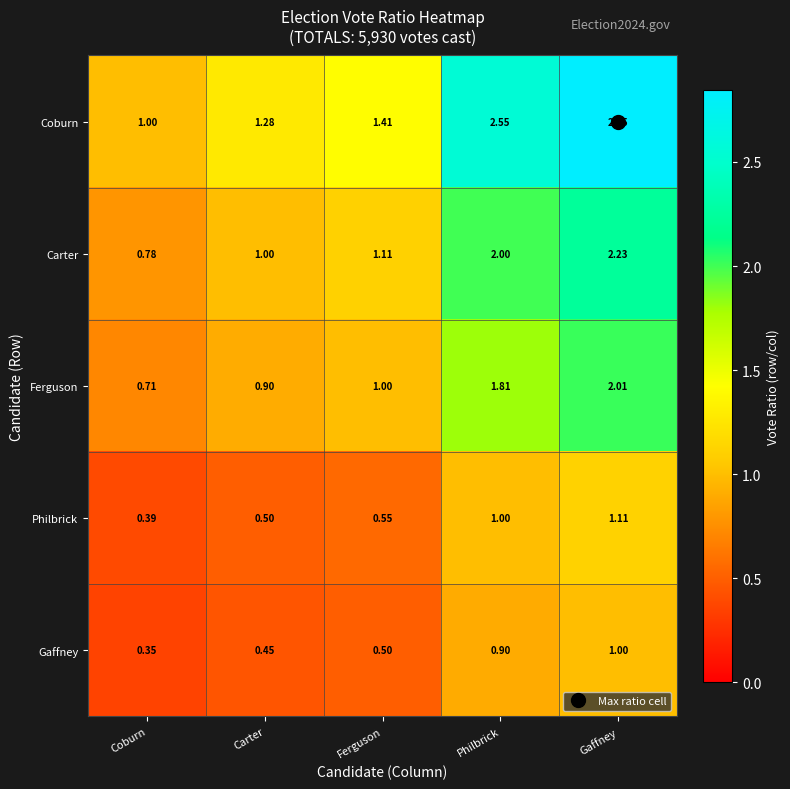

How many data points does each series have?

5